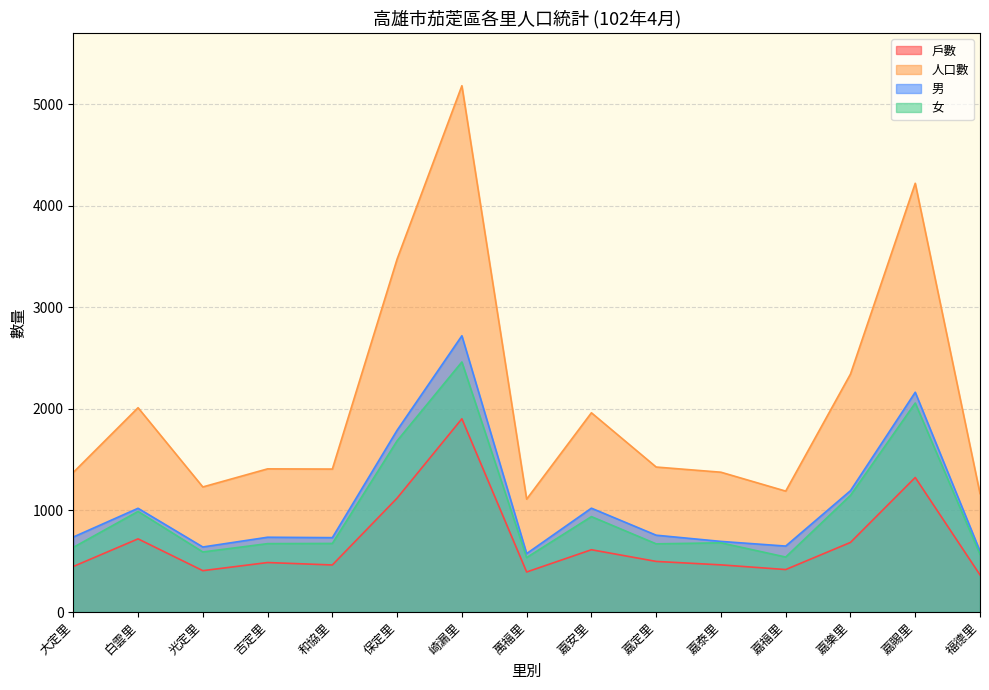

Which series has the largest range (max minus min)?

人口數